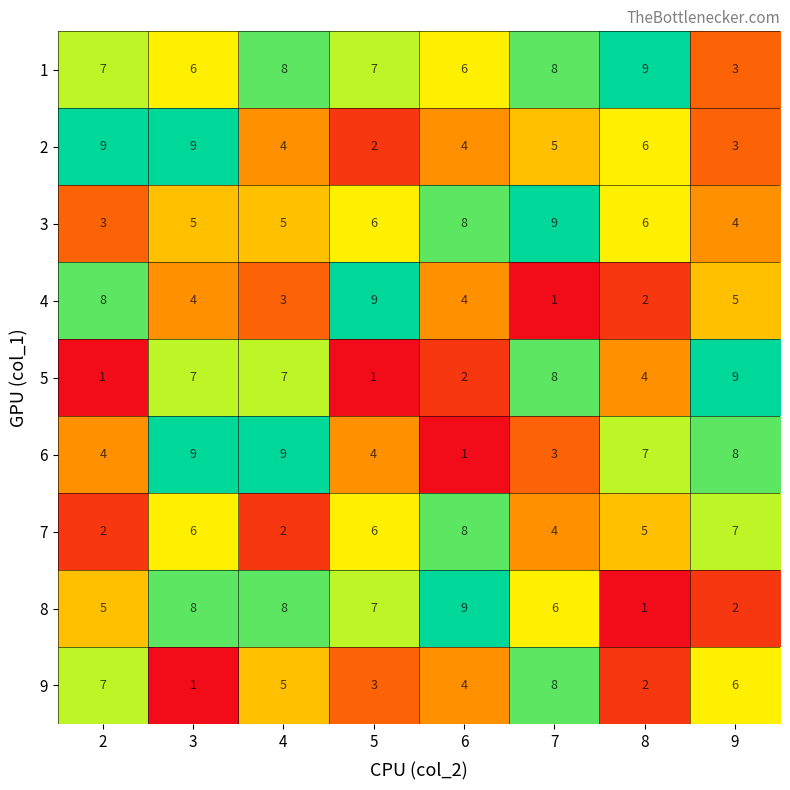

At how many categories does at least one series exceed 5?

8